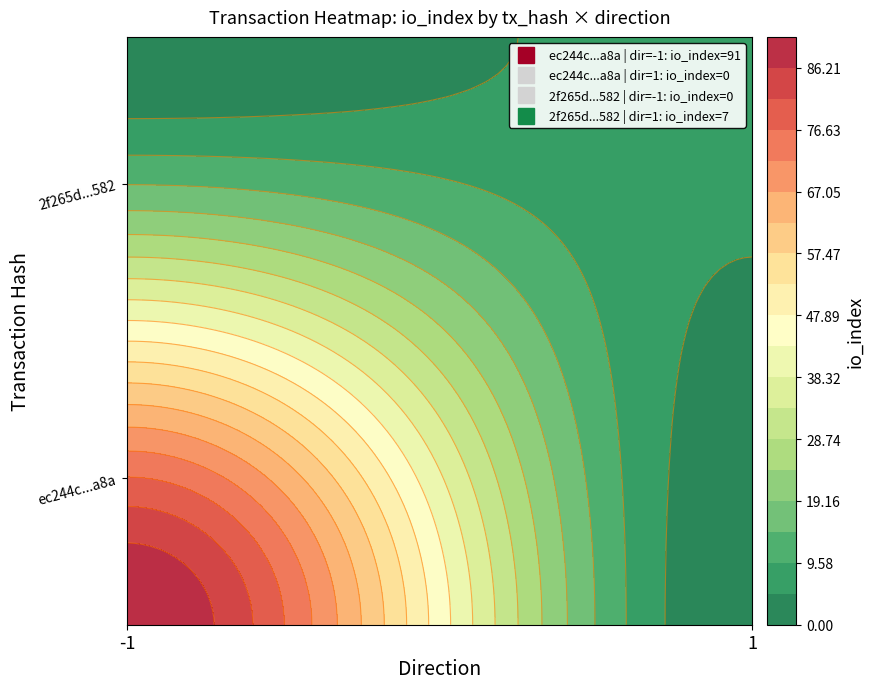

Which series has the largest range (max minus min)?

ec244c321a7ff5ce42f4643467033ab60261a8a